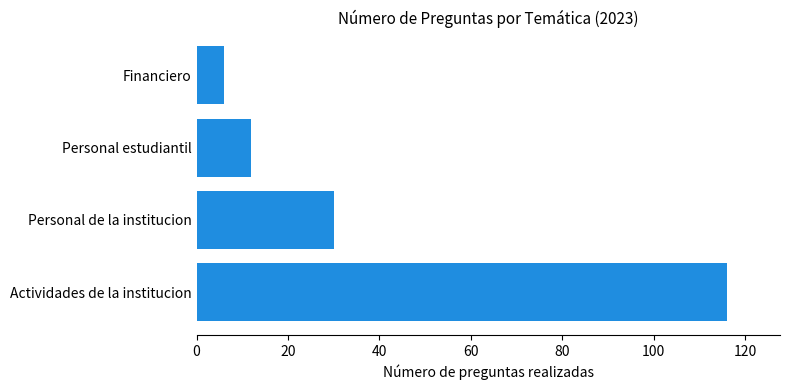

Reading bottom to top, what are all the values shown in this chart?

116	30	12	6